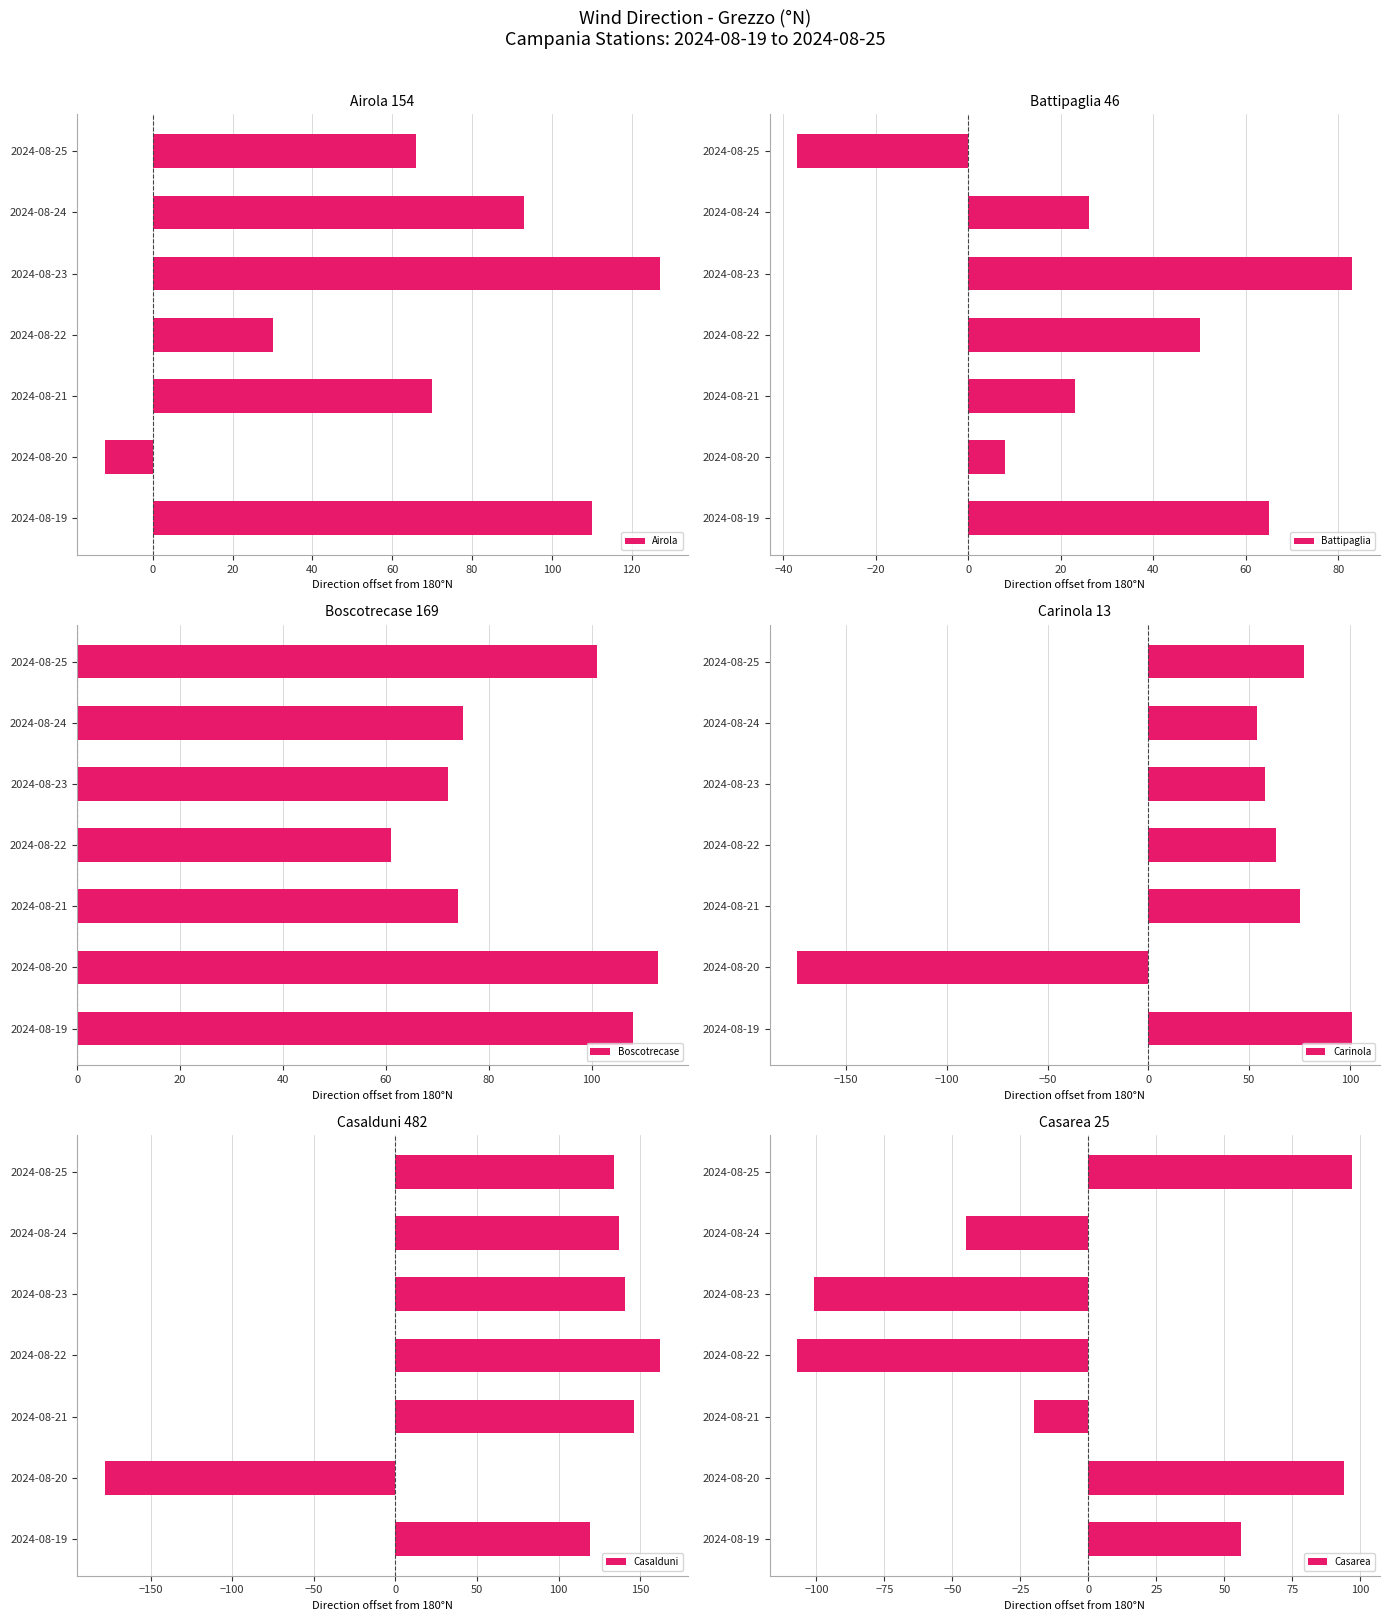

Where is Airola nearest to the value 57?

2024-08-25